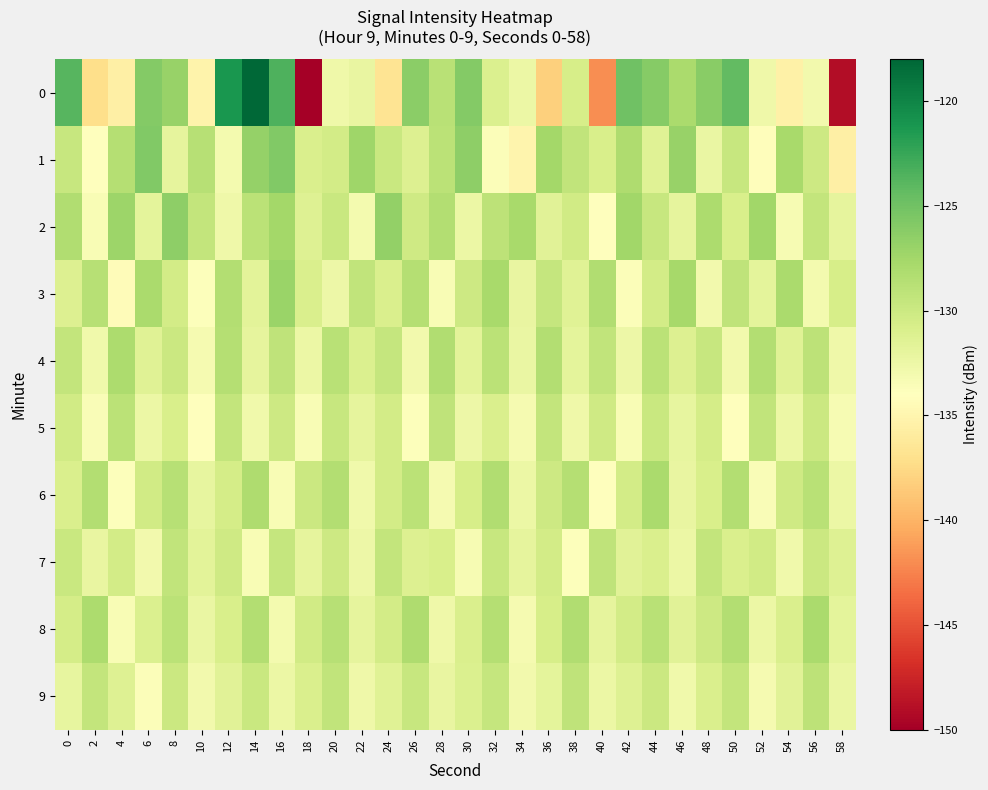

What is the smallest value displayed?

-150.0